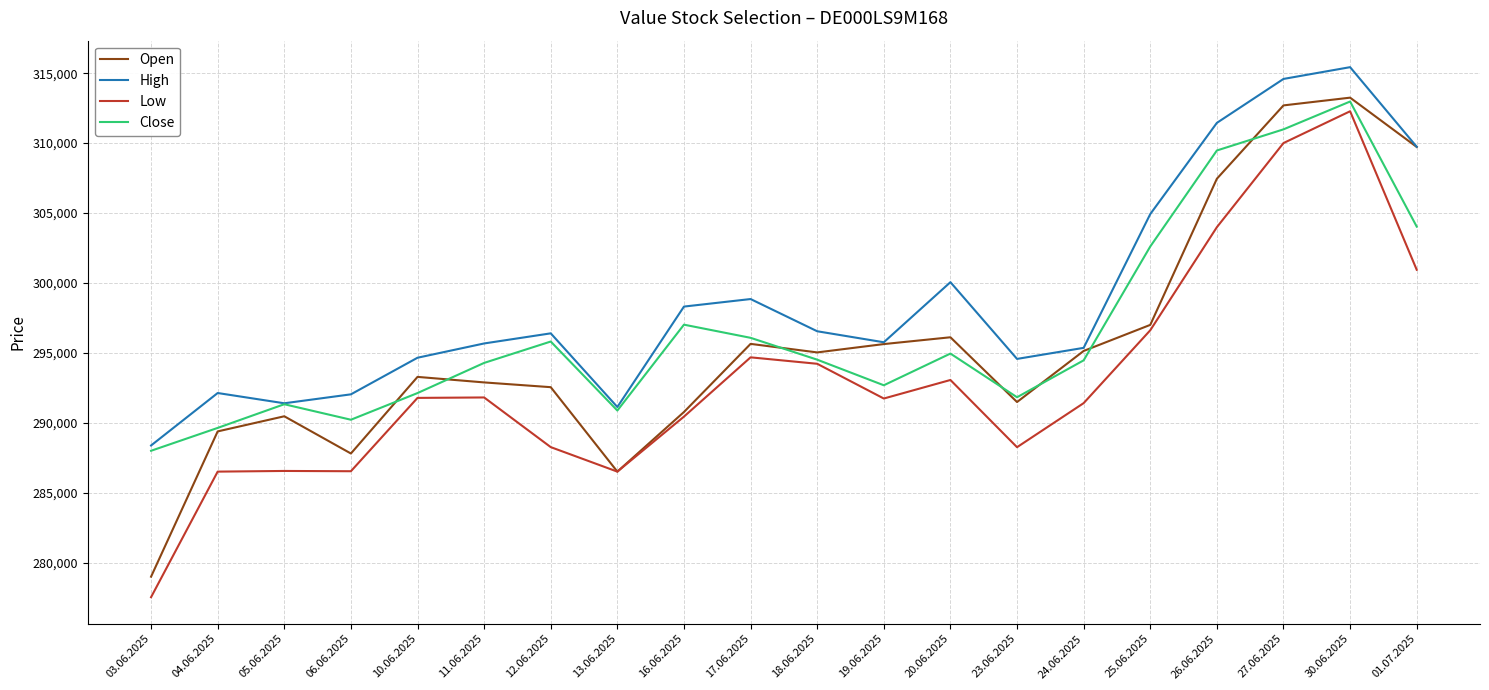

True or false: High and Low intersect in this chart.

False